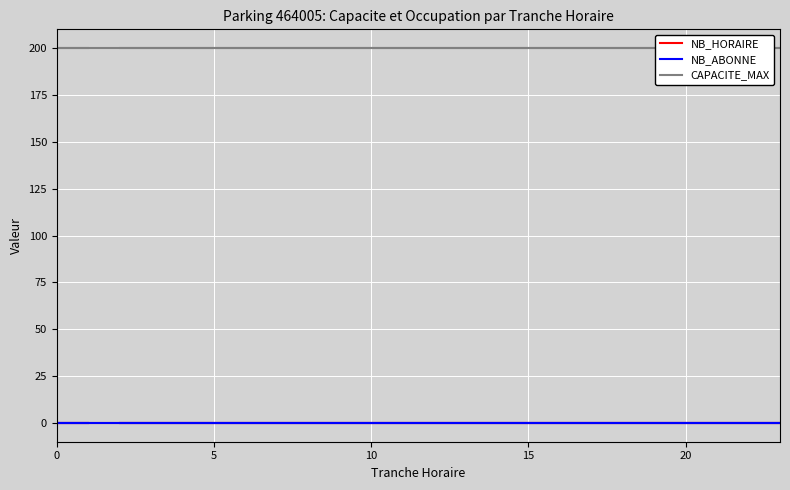

How many series are shown in this chart?

3